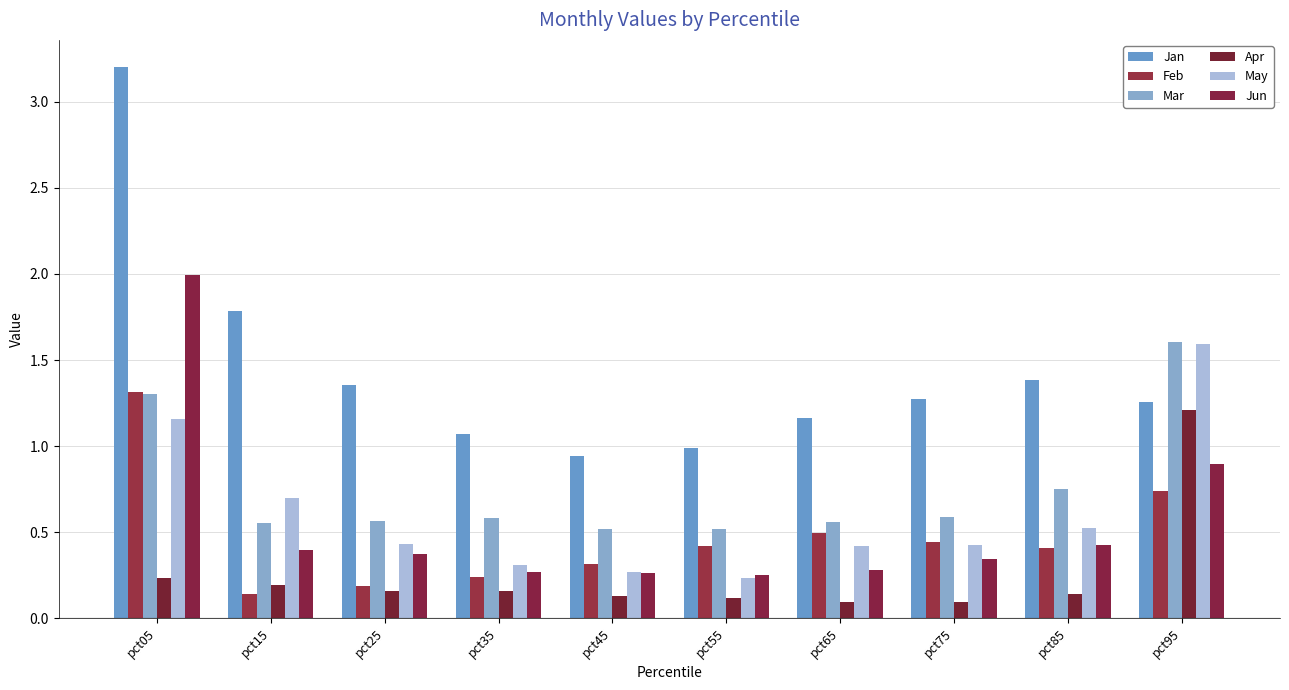

Count the number of categories in the chart.

10